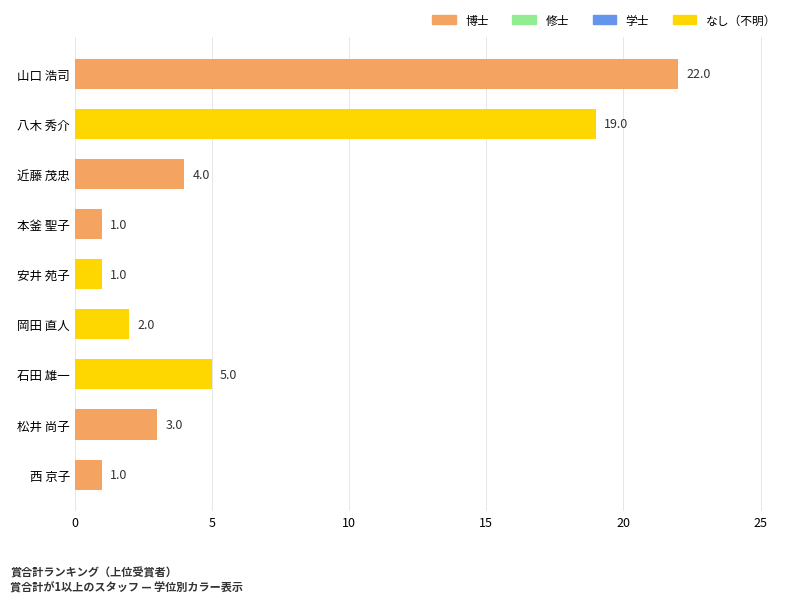

Reading bottom to top, extract all data points from this chart.

1	3	5	2	1	1	4	19	22